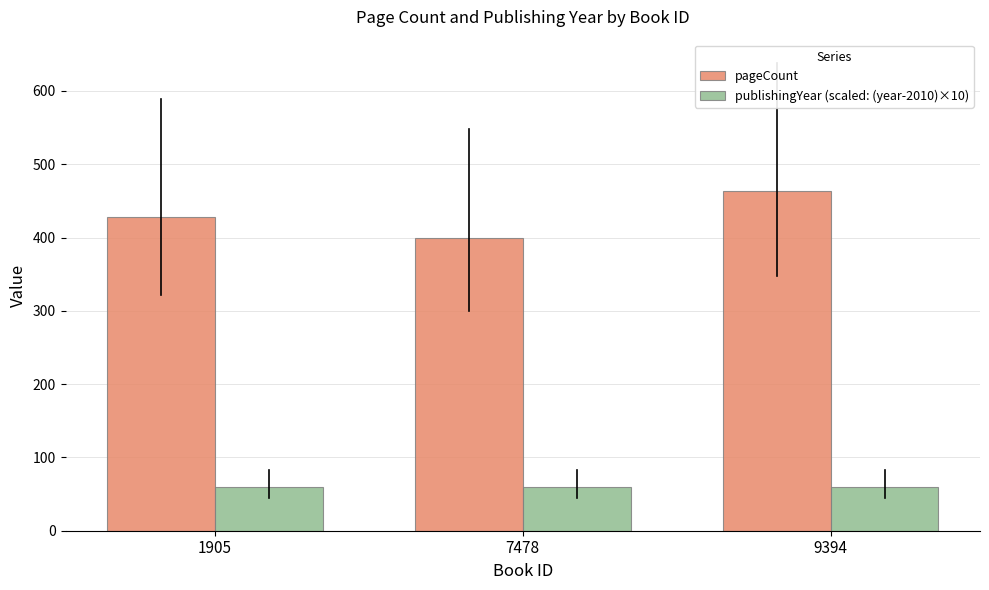

List the labels in order of pageCount value, smallest first.

7478, 1905, 9394